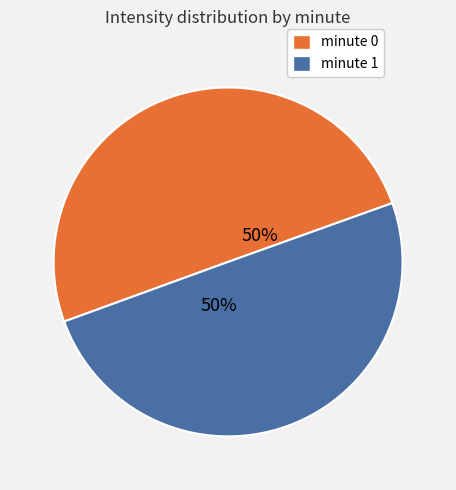

To the nearest percent, what is the average slice percentage?

50%